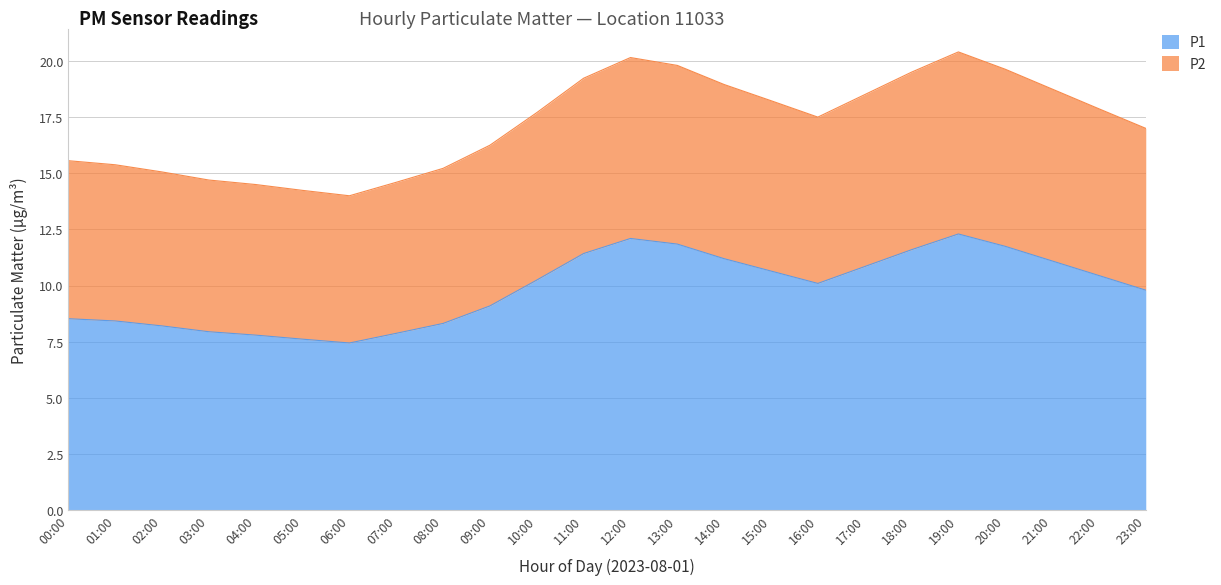

At which label is P1 closest to 9?

09:00